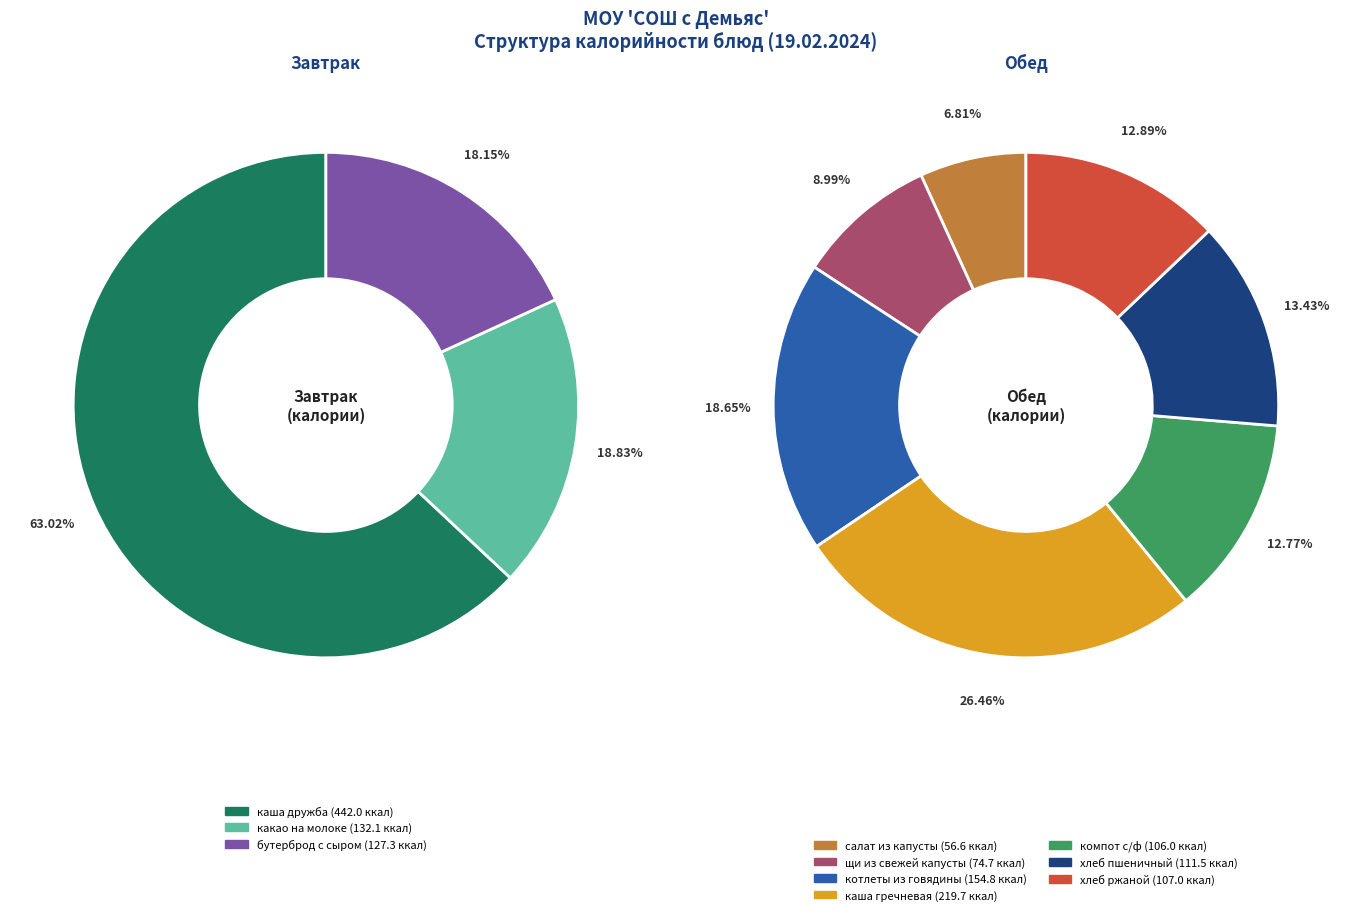

The компот с/ф slice represents 1% of the pie. True or false?

False